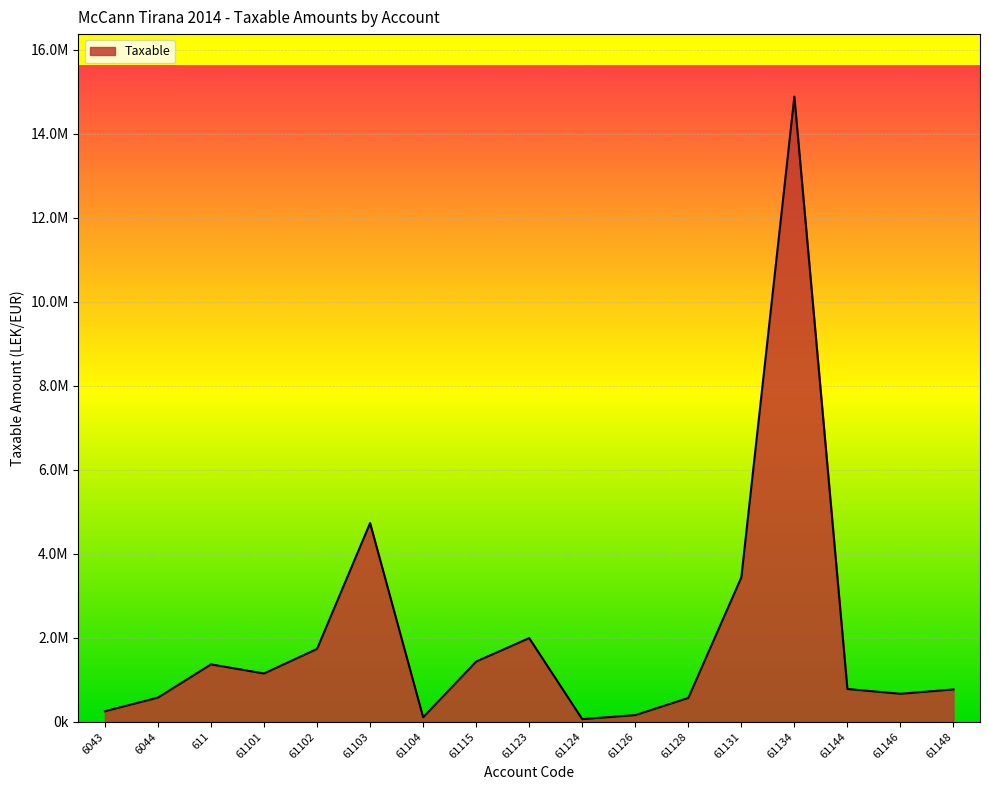

How many points are higher than both their immediate neighbors (excluding endpoints)?

4